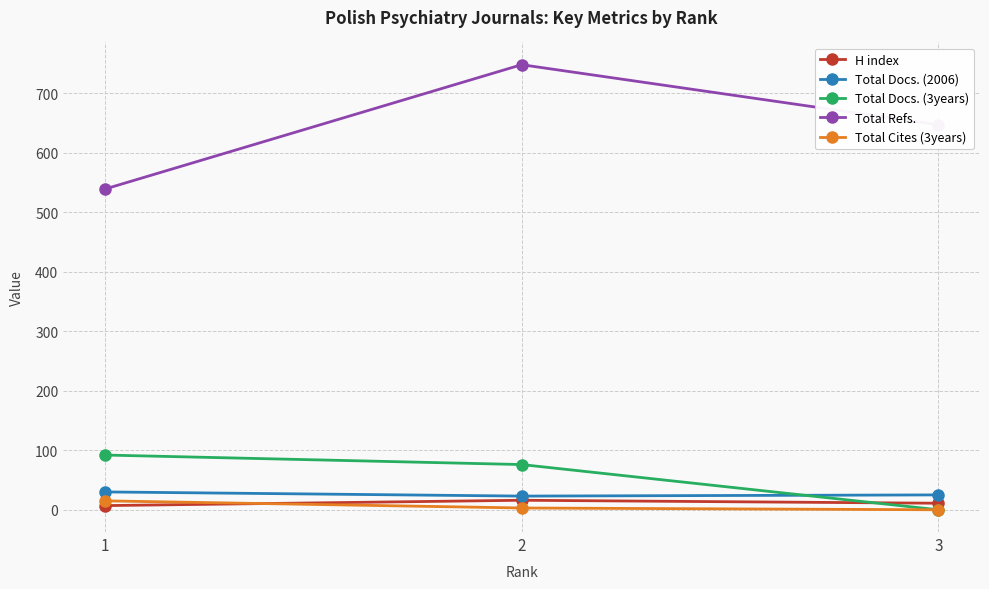

What is the maximum value for Total Docs. (2006)?

30